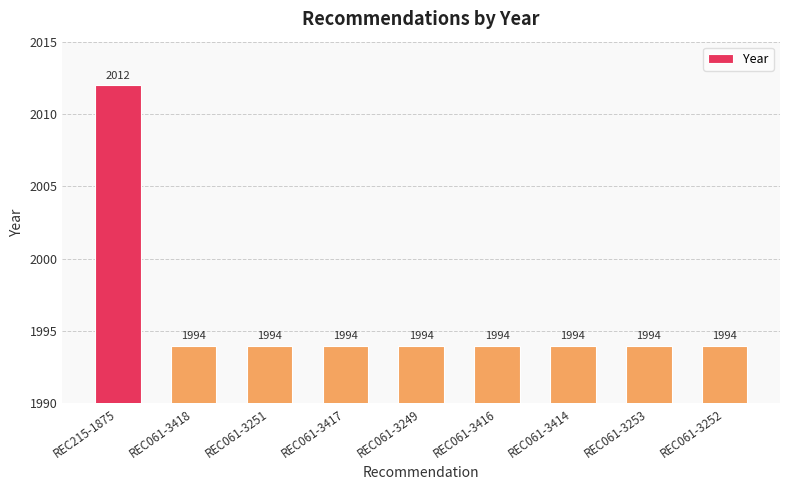

What is the greatest value displayed?

2012